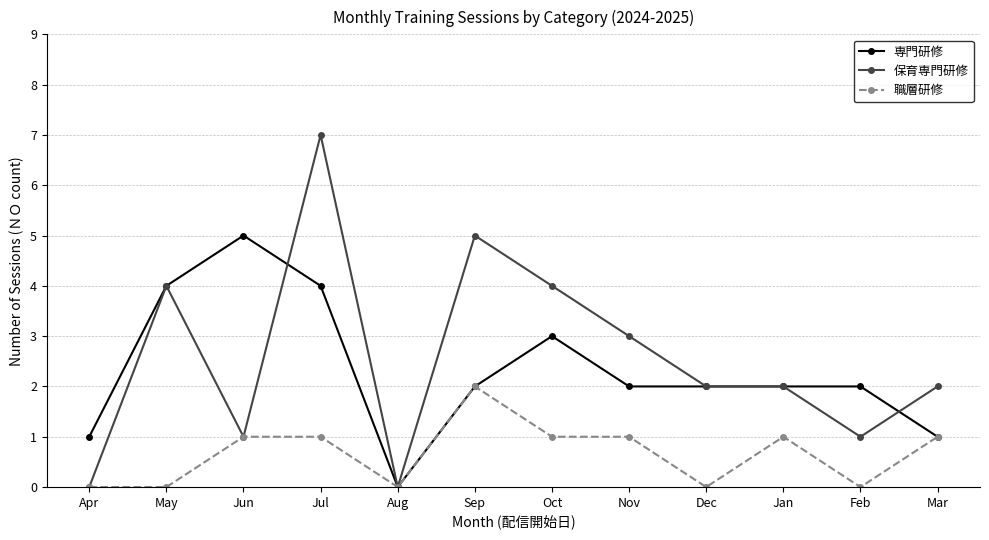

Which series changed the most between Sep and Jan?

保育専門研修